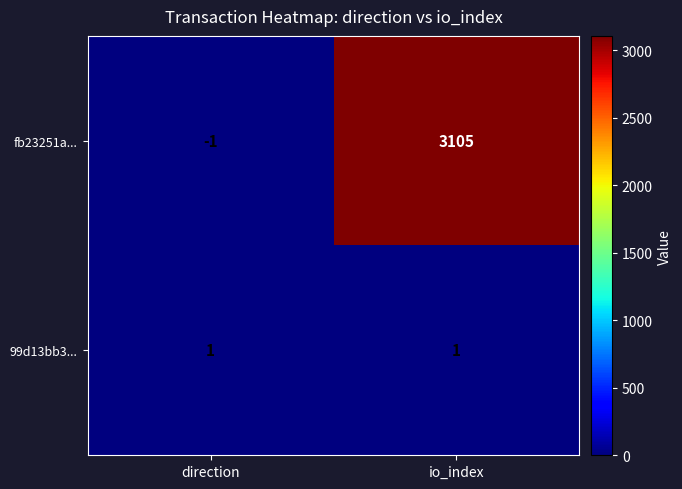

Reading left to right, extract all data points from this chart.

fb23251a...: direction=-1	io_index=3105
99d13bb3...: direction=1	io_index=1